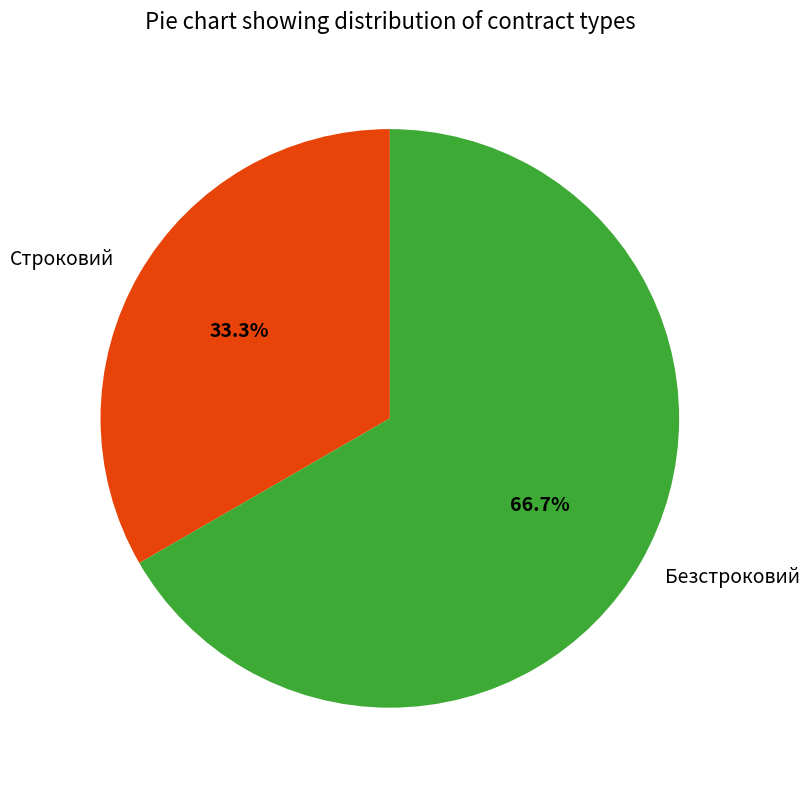

Rank the categories by value from lowest to highest.

Строковий, Безстроковий